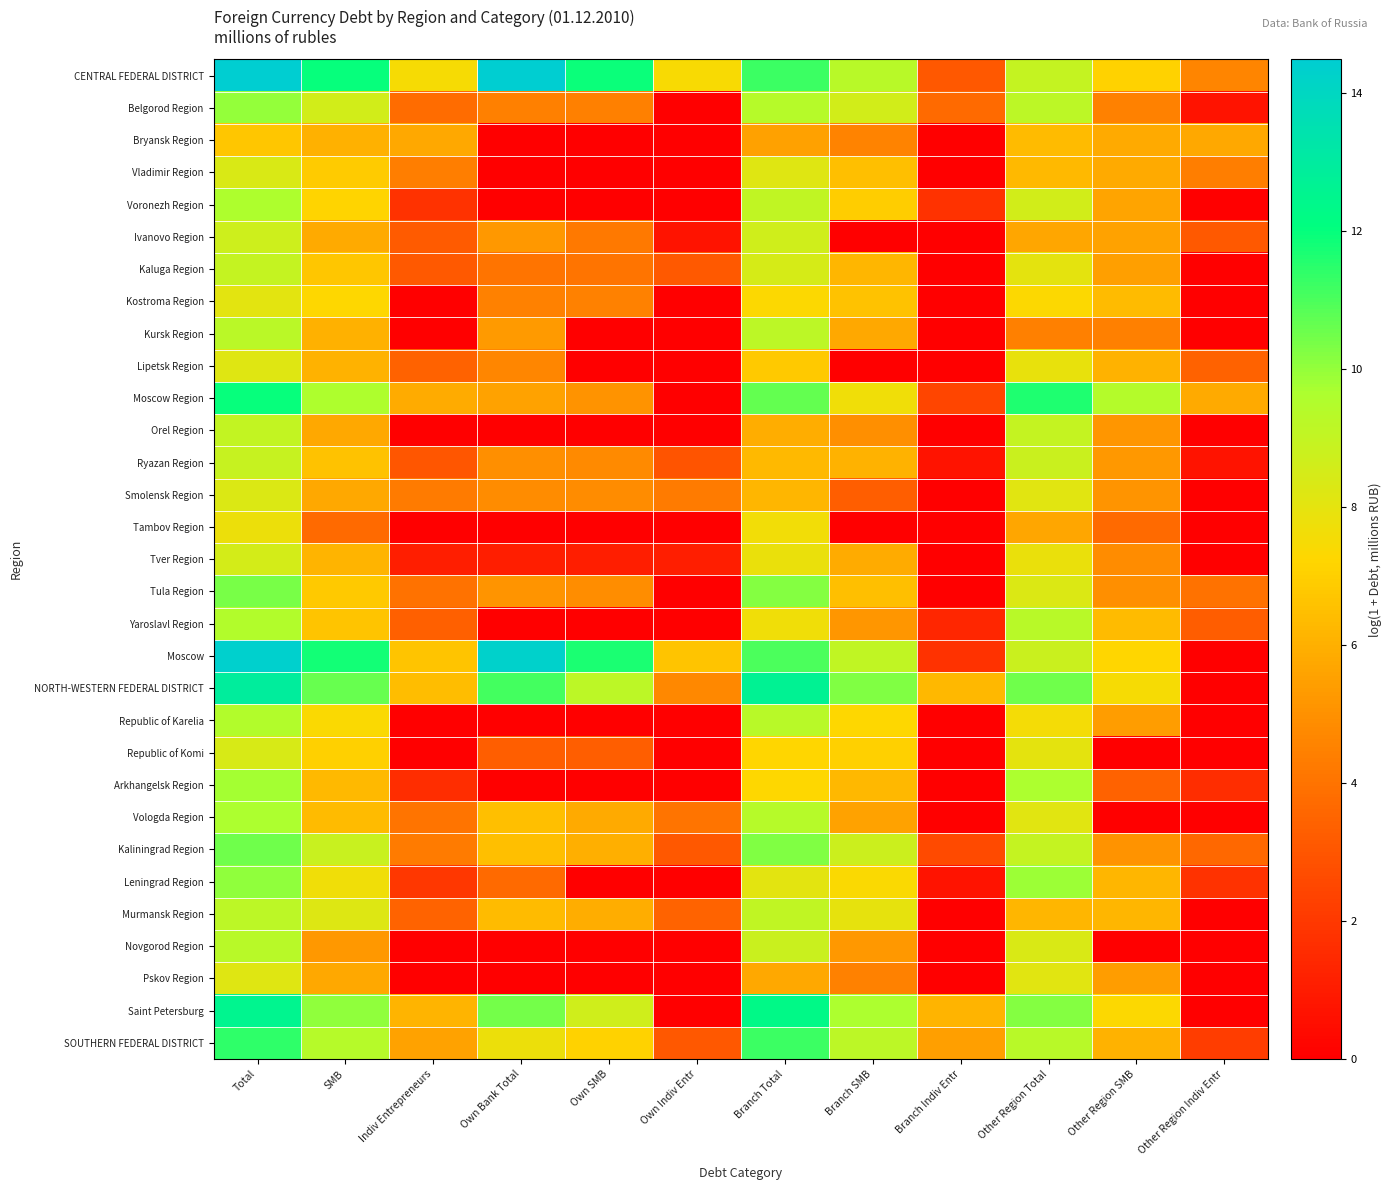

What is the difference between the highest and lowest values at Own Indiv Entr?

7.4